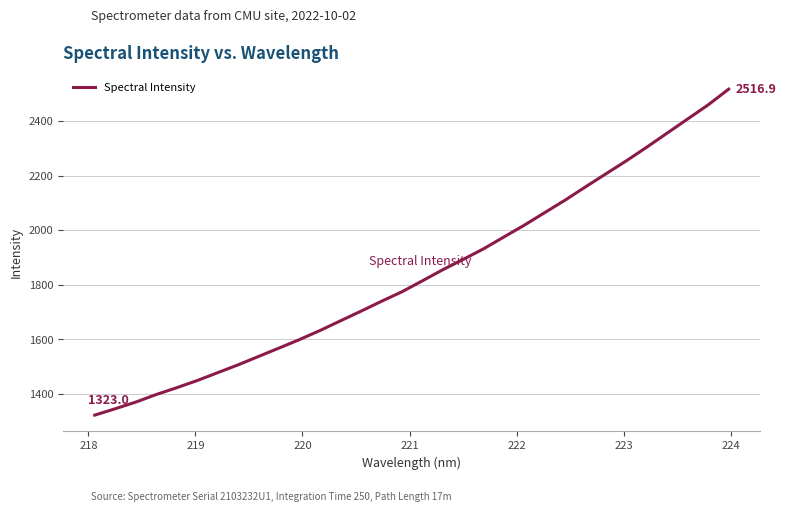

What is the smallest value displayed?

1323.0